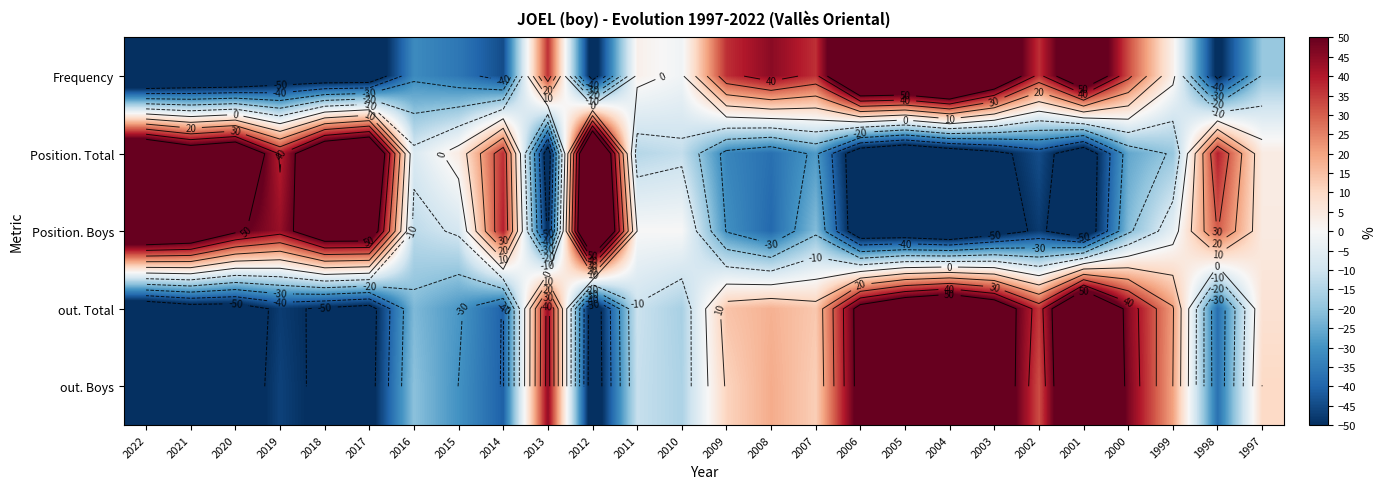

How many distinct data groups are displayed?

5